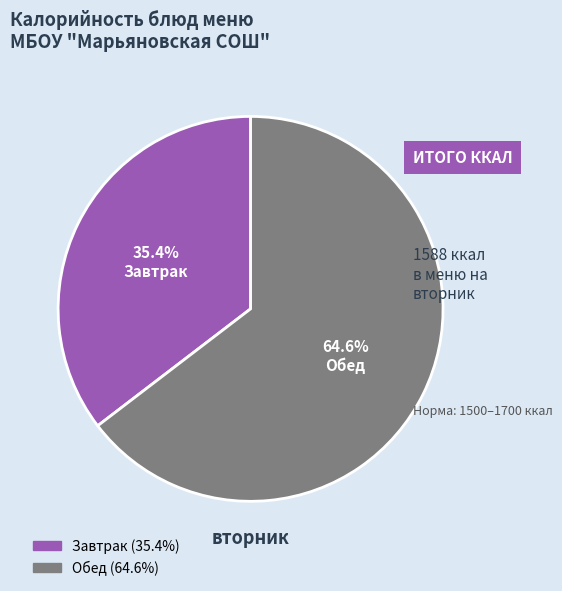

Is there a majority slice in this chart?

Yes